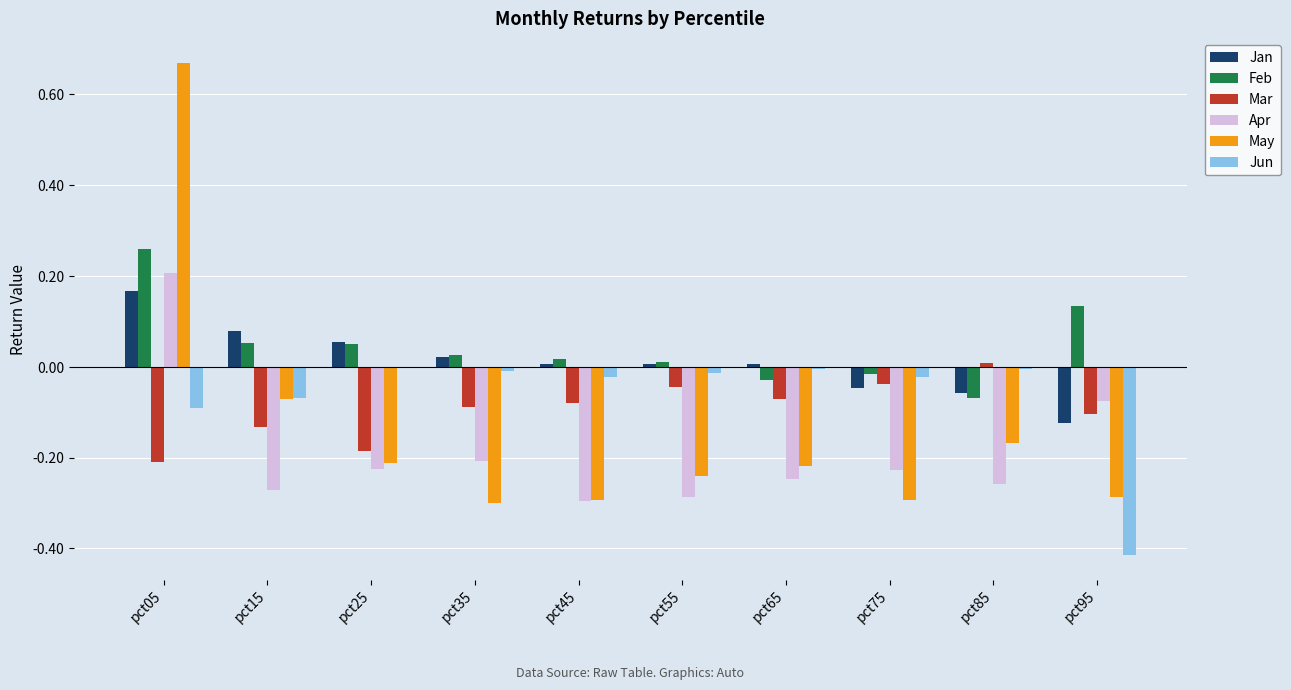

Which series has the largest total across all categories?

Feb